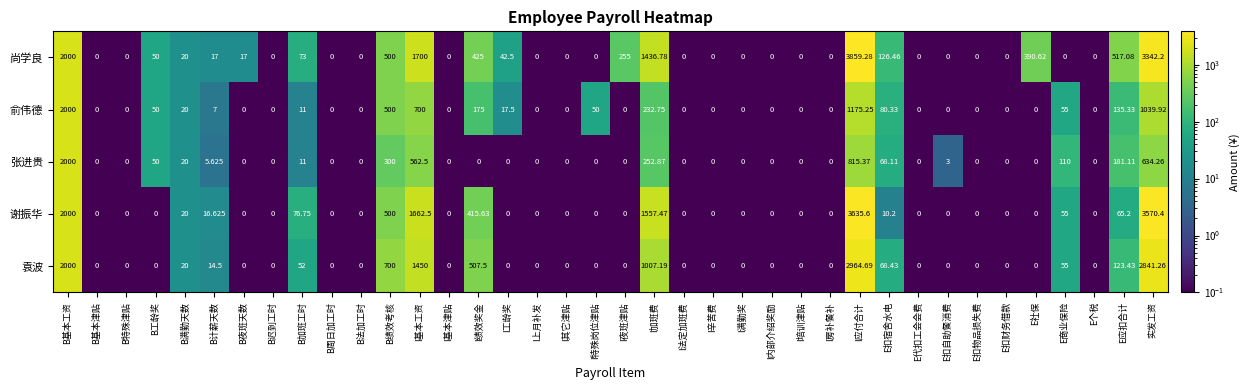

How many distinct data groups are displayed?

5